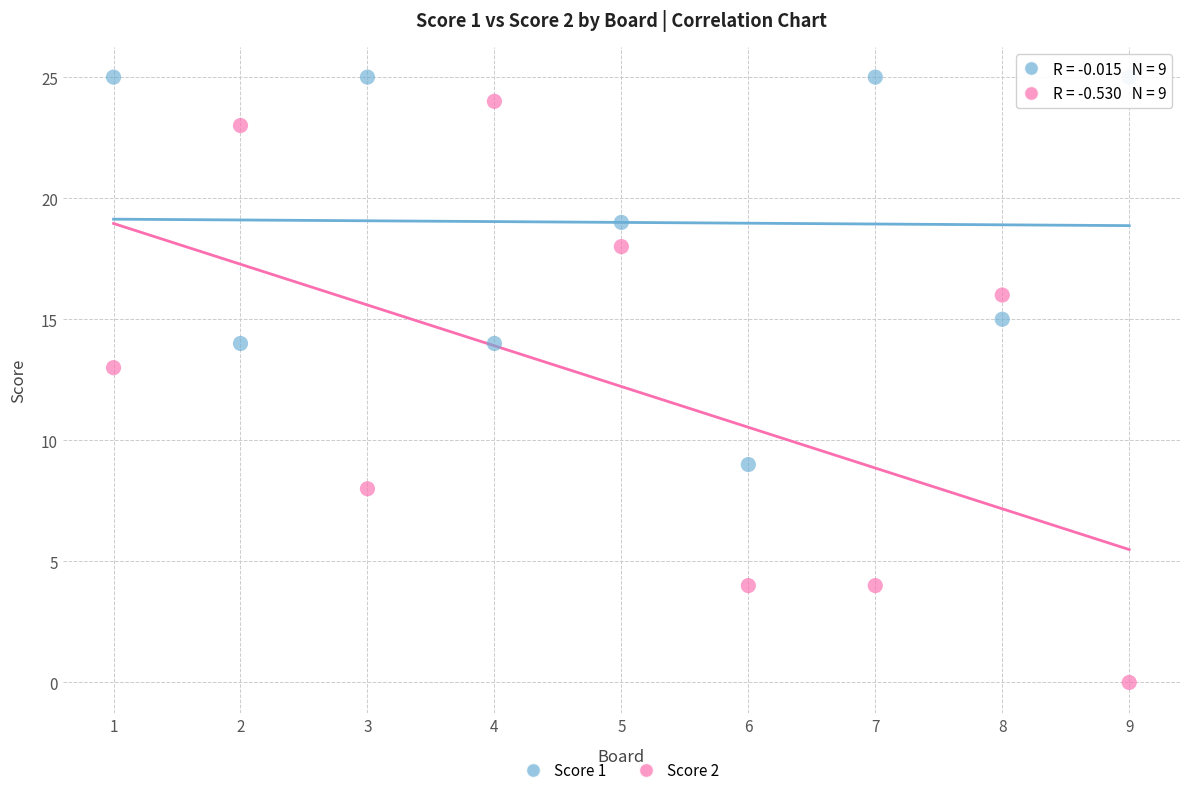

Which series has the largest Y range (max minus min)?

Score 2